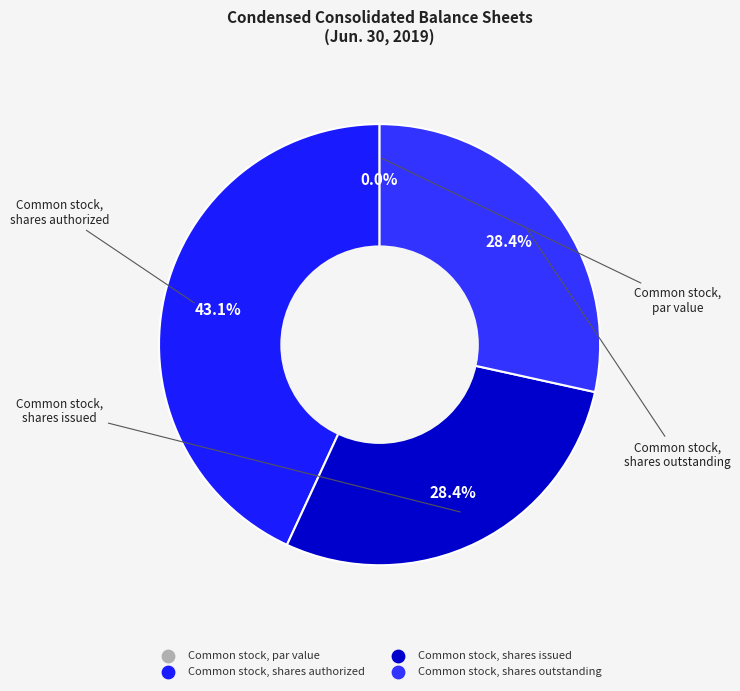

To the nearest percent, what portion does Common stock, shares outstanding represent?

28%